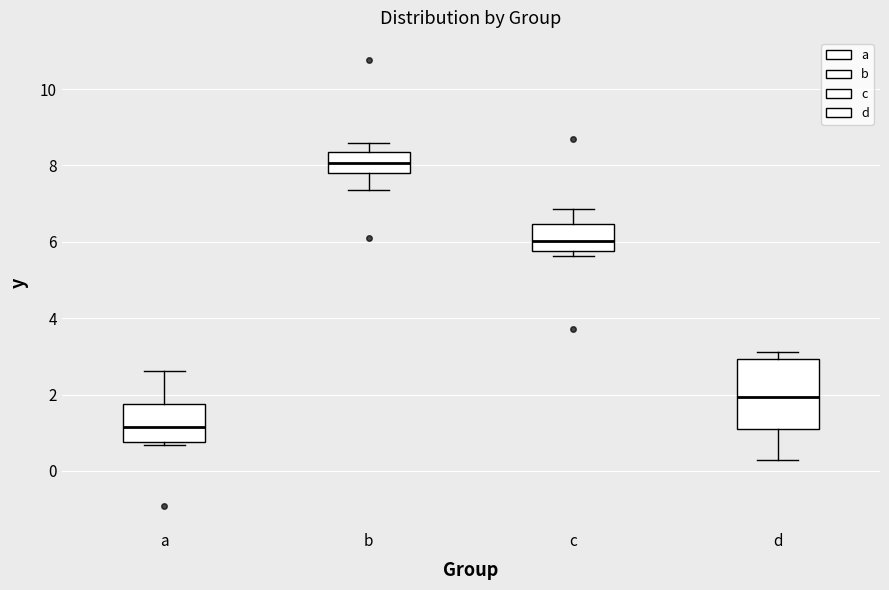

Reading left to right, read every box against the y-axis: the position of its median line, the range the box covers, and the ends of its whiskers. The values are not printed on the chart, so give them approximately, as read against the axis.

a: median 1.2, box 0.8 to 1.8, whiskers 0.6 to 2.6
b: median 8.0, box 7.8 to 8.4, whiskers 7.4 to 8.6
c: median 6.0, box 5.8 to 6.4, whiskers 5.6 to 6.8
d: median 2.0, box 1.2 to 3.0, whiskers 0.4 to 3.2